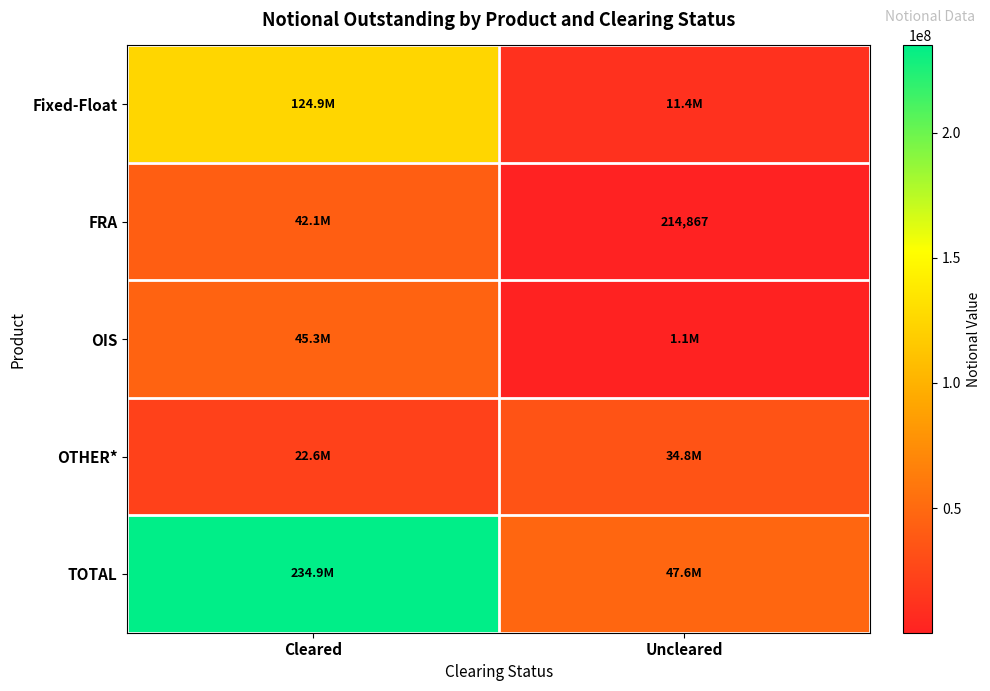

How many values in the OIS series are below 45342387?

1